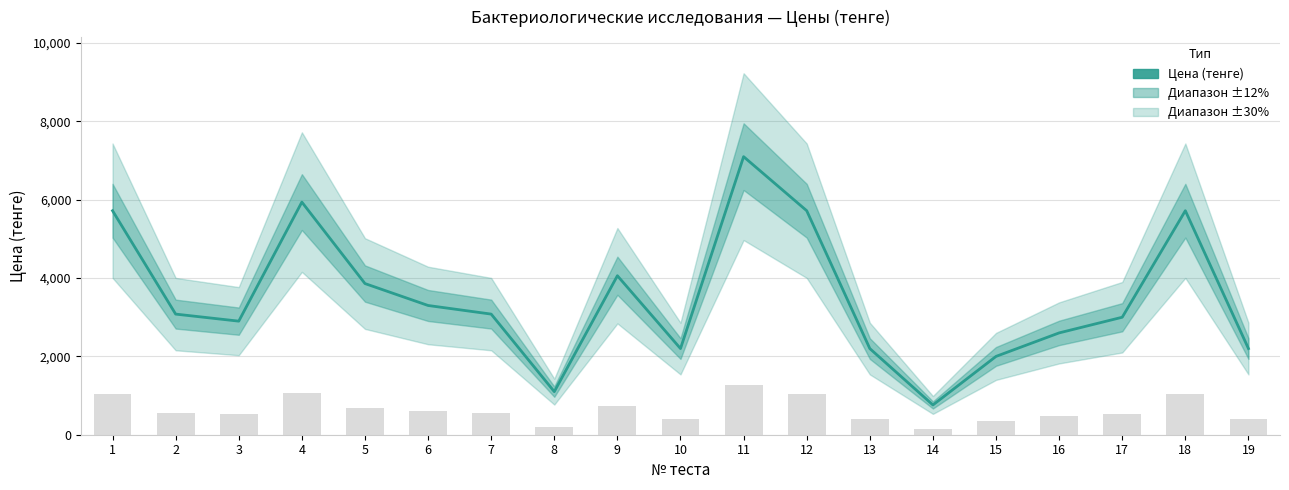

How many values exceed 3080?

8